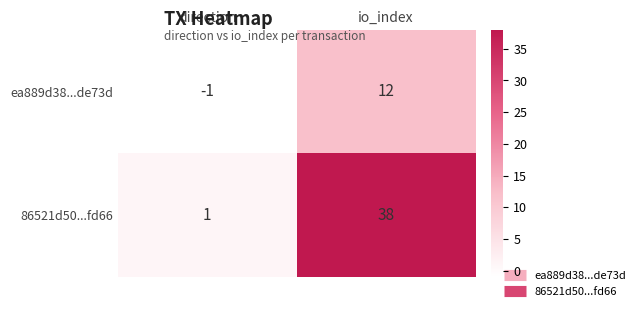

Which series has the largest range (max minus min)?

86521d50...fd66